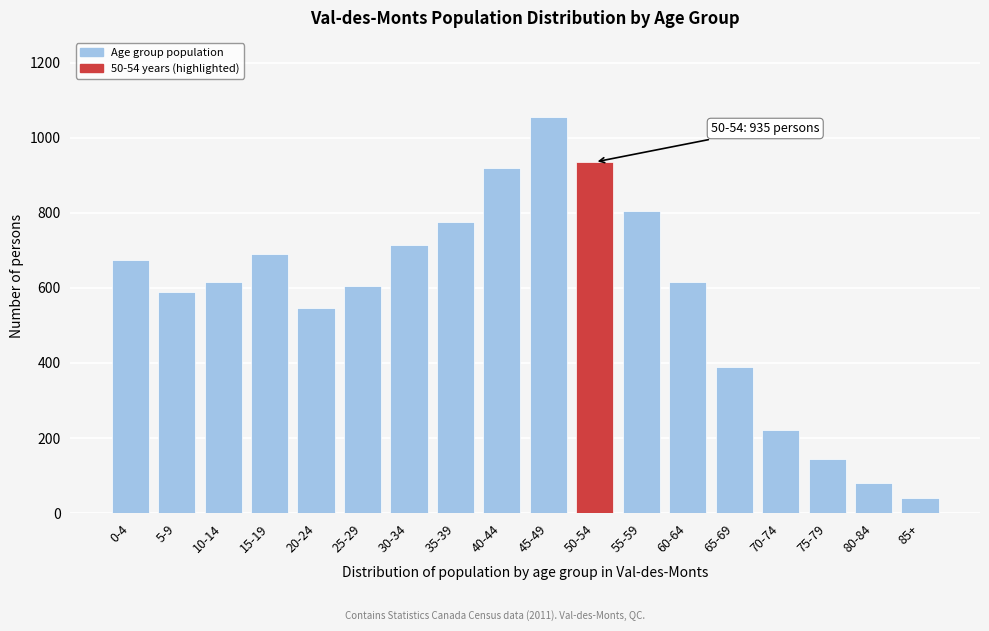

Reading left to right, list all the values displayed in this chart.

675	590	615	690	545	605	715	775	920	1055	935	805	615	390	220	145	80	40